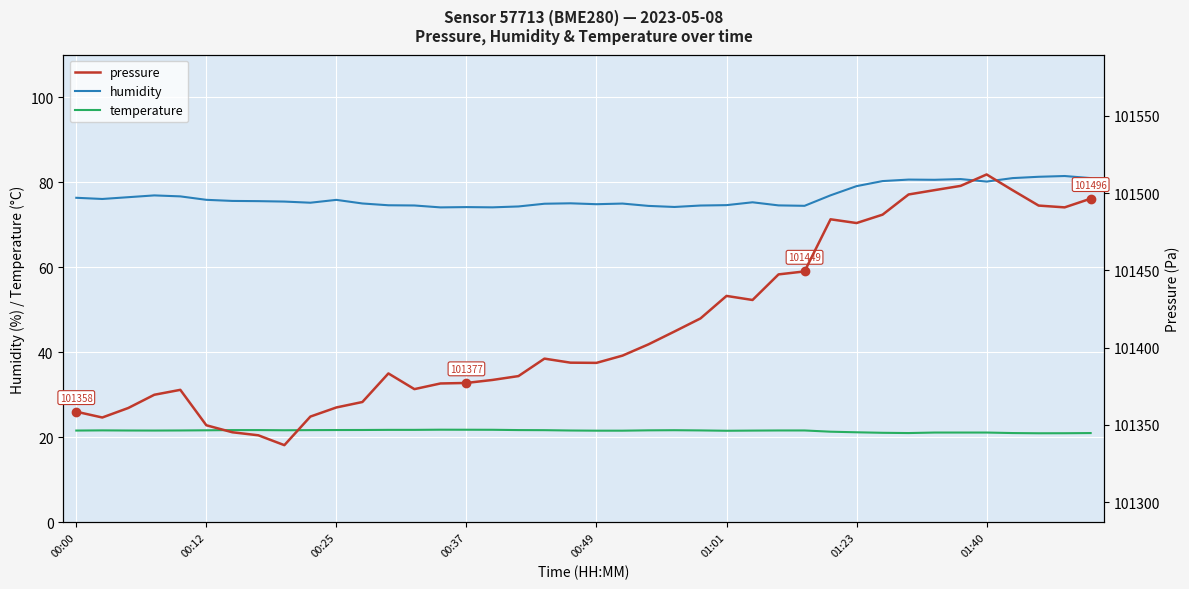

True or false: temperature and pressure intersect in this chart.

False